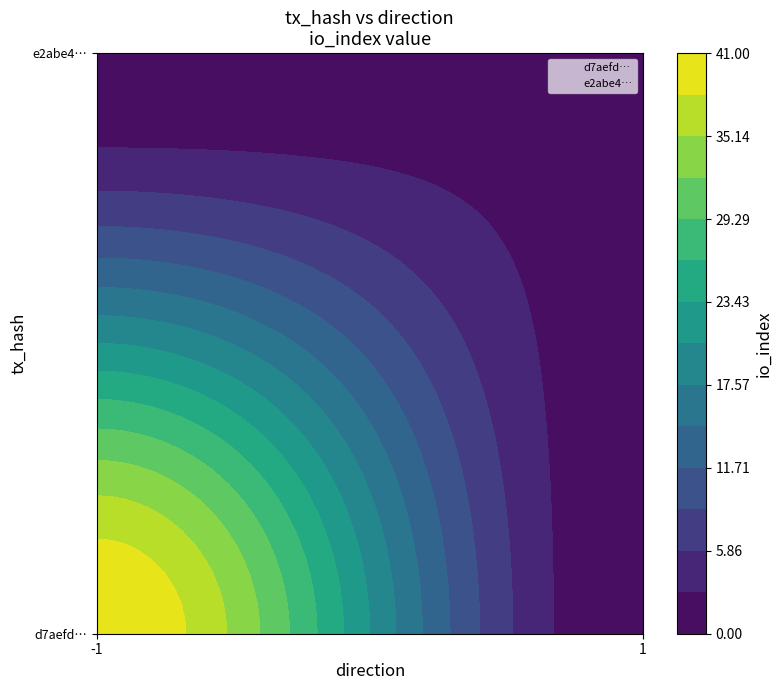

List the series in order of their overall mean, lowest first.

e2abe4e35897c8eee9404903fa059b2e50d3949, d7aefd6c16a0e3e0908aa8a9cfa205837c0d8b8